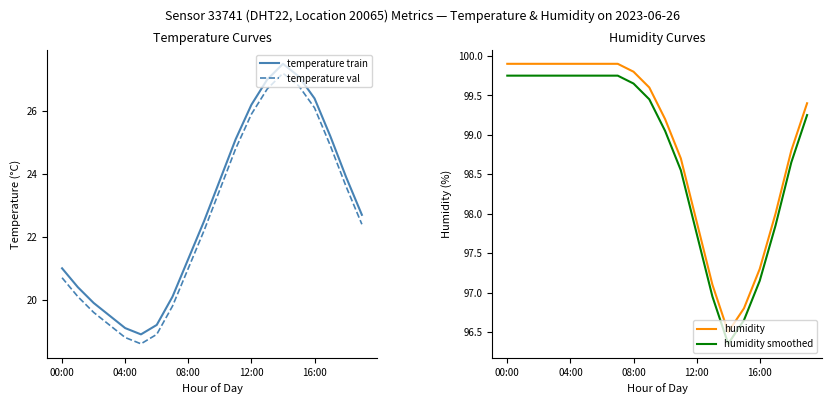

True or false: temperature train has a value of 21.0 at 00:00.

True